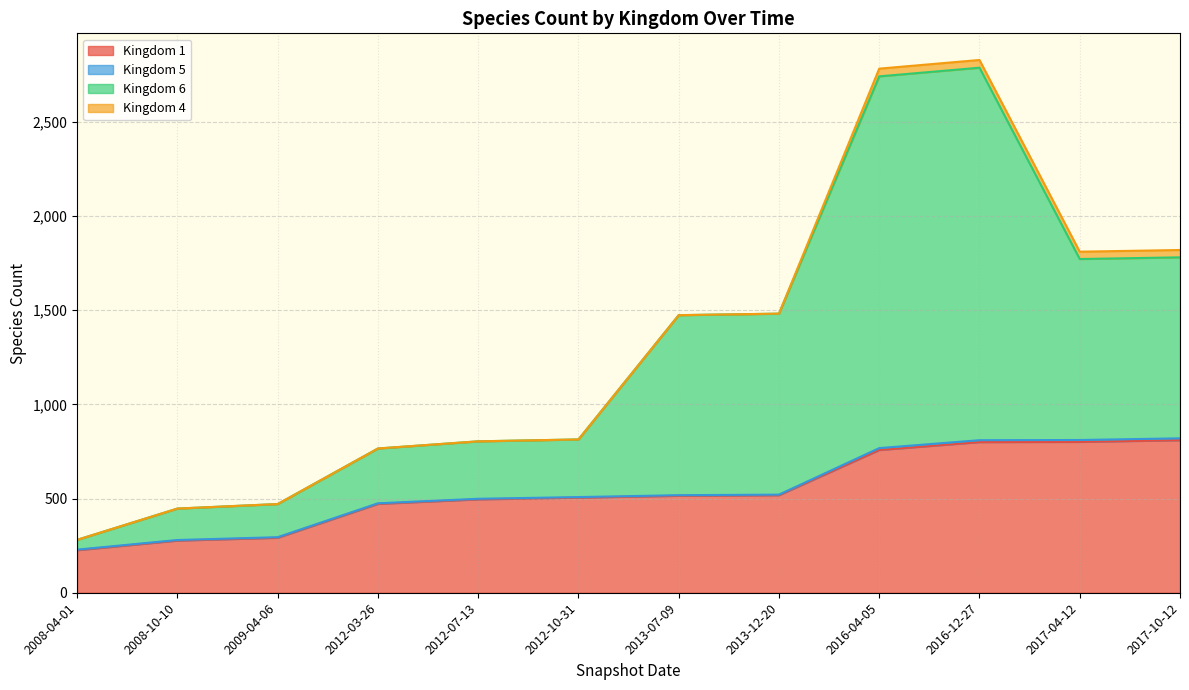

Which category has the highest value across all series?

2016-12-27